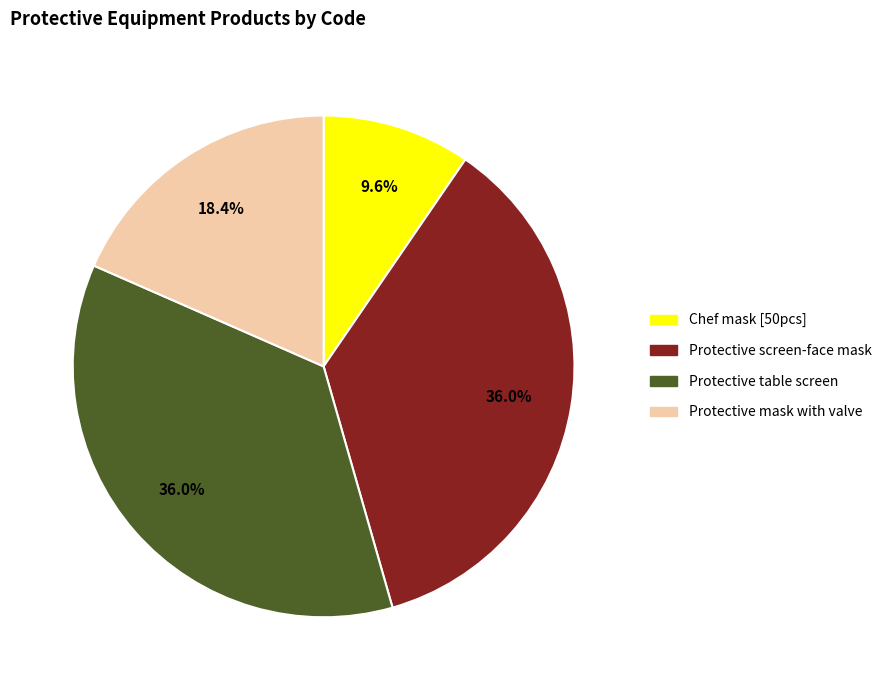

Which has a higher value, Protective table screen or Protective mask with valve?

Protective table screen